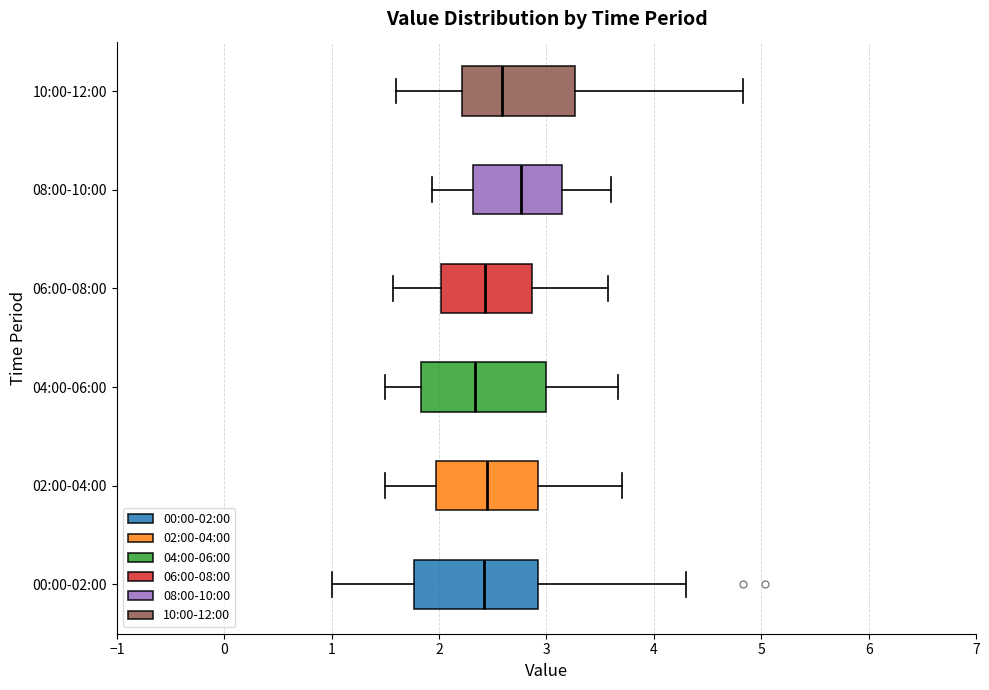

Reading bottom to top, read every box against the x-axis: the position of its median line, the range the box covers, and the ends of its whiskers. The values are not printed on the chart, so give them approximately, as read against the axis.

00:00-02:00: median 2.4, box 1.8 to 2.9, whiskers 1.0 to 4.3
02:00-04:00: median 2.5, box 2.0 to 2.9, whiskers 1.5 to 3.7
04:00-06:00: median 2.3, box 1.8 to 3.0, whiskers 1.5 to 3.7
06:00-08:00: median 2.4, box 2.0 to 2.9, whiskers 1.6 to 3.6
08:00-10:00: median 2.8, box 2.3 to 3.1, whiskers 1.9 to 3.6
10:00-12:00: median 2.6, box 2.2 to 3.3, whiskers 1.6 to 4.8